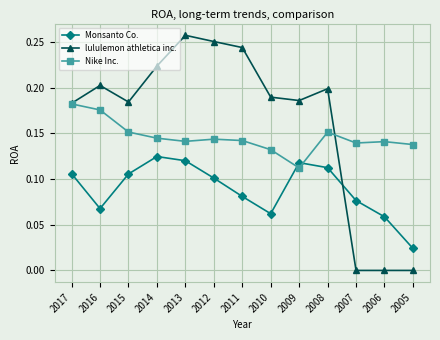

The Nike Inc. series shows 0.2 at 2013. True or false?

False